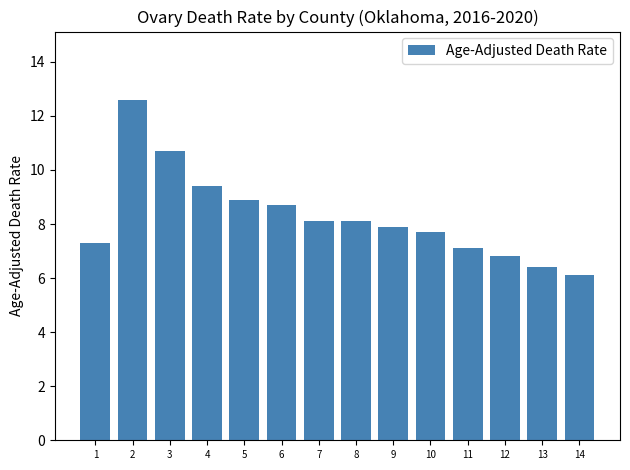

What is the maximum value shown in the chart?

12.6